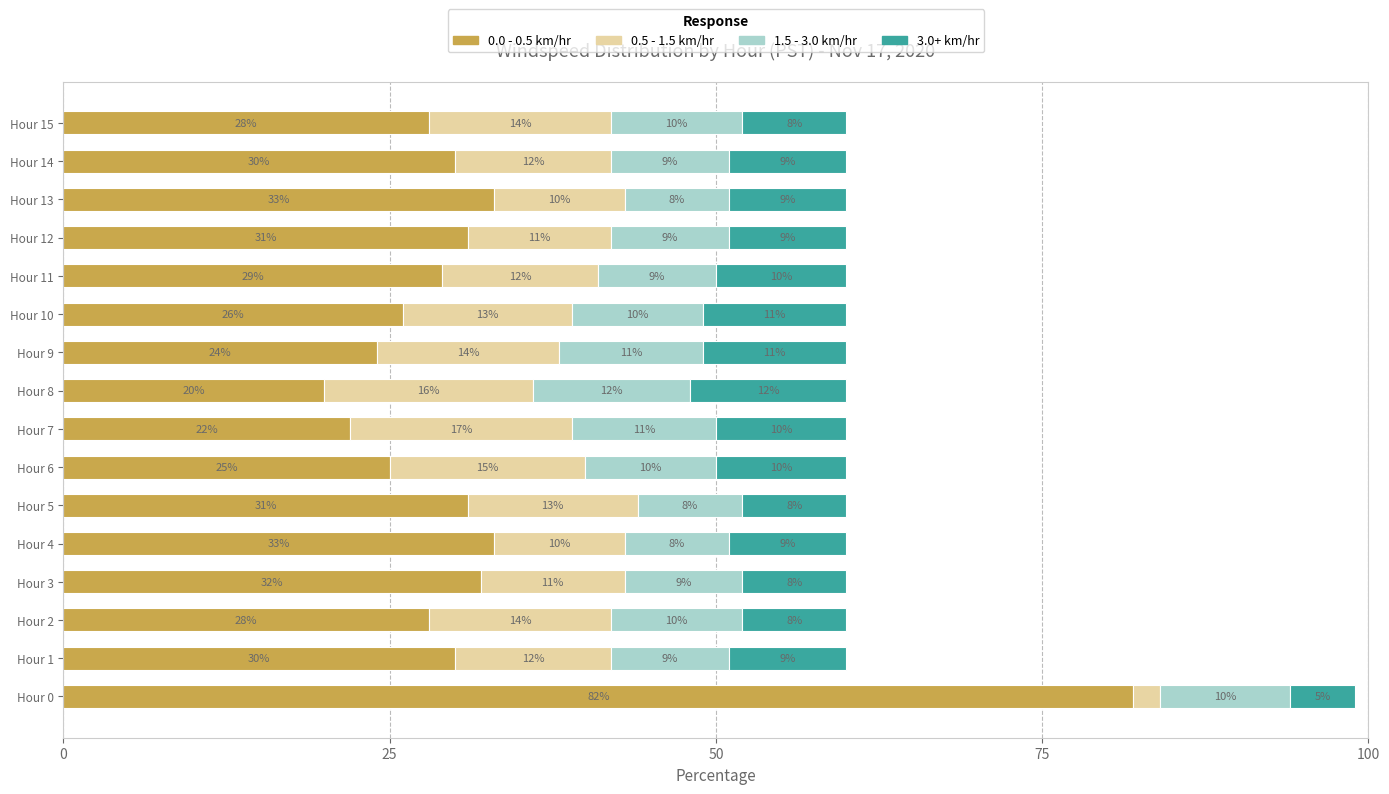

What is the maximum value for 0.0 - 0.5 km/hr?

82